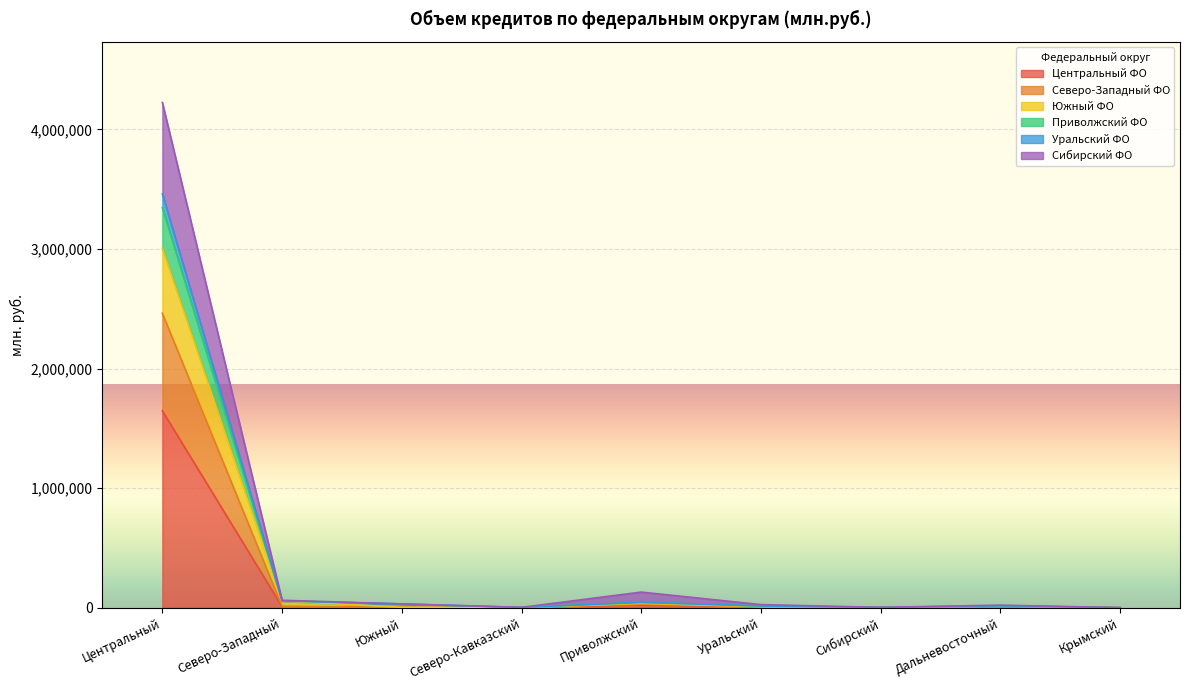

At which category does Южный ФО reach its first local peak?

Приволжский